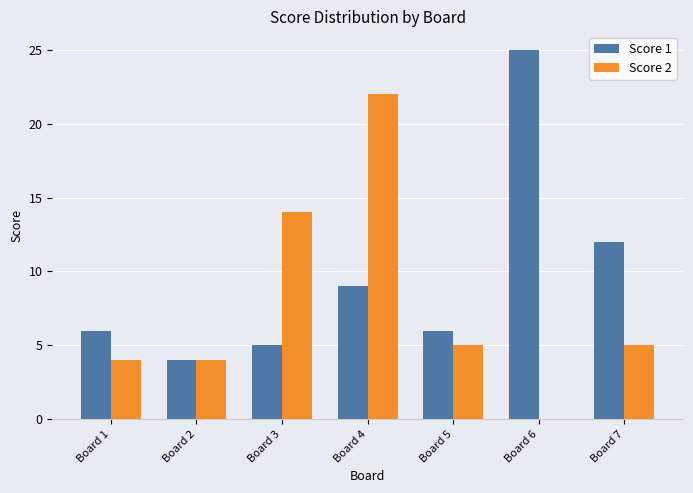

What is the maximum value for Score 1?

25